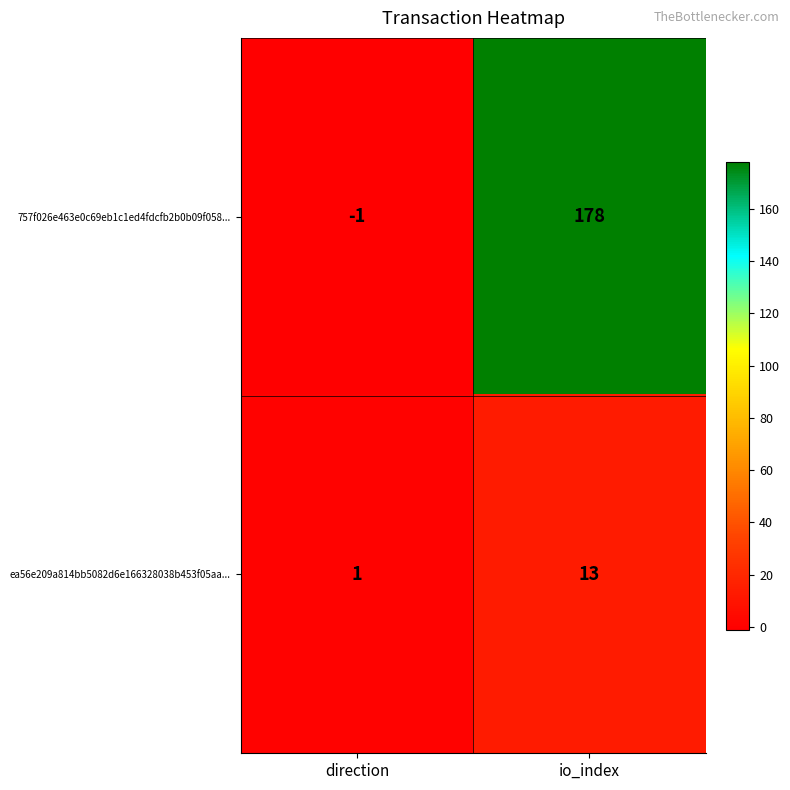

What is the difference between the maximum and minimum values in the ea56e209a814bb5082d6e166328038b453f05aa... series?

12